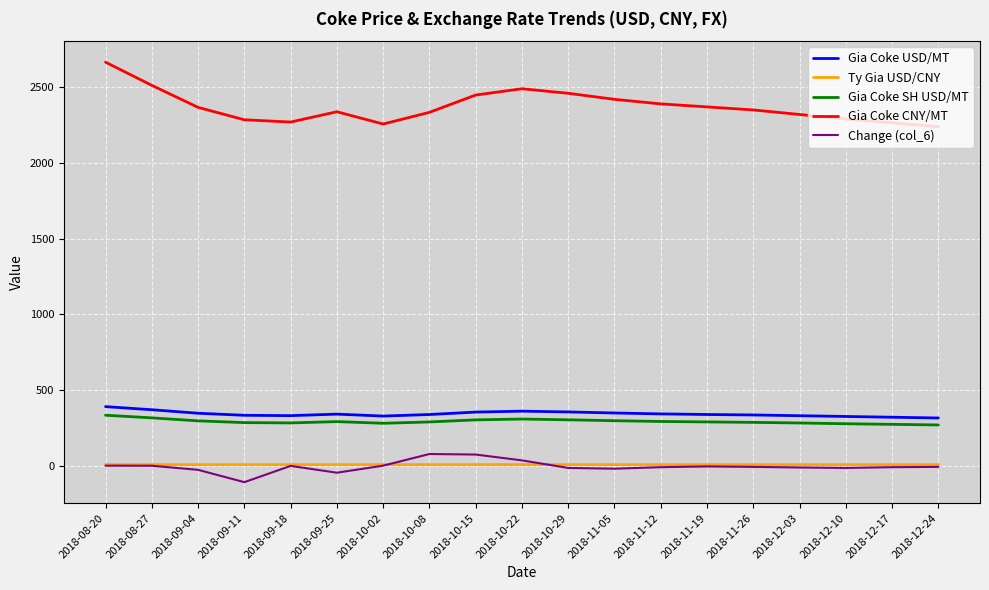

True or false: Gia Coke USD/MT and Change (col_6) intersect in this chart.

False